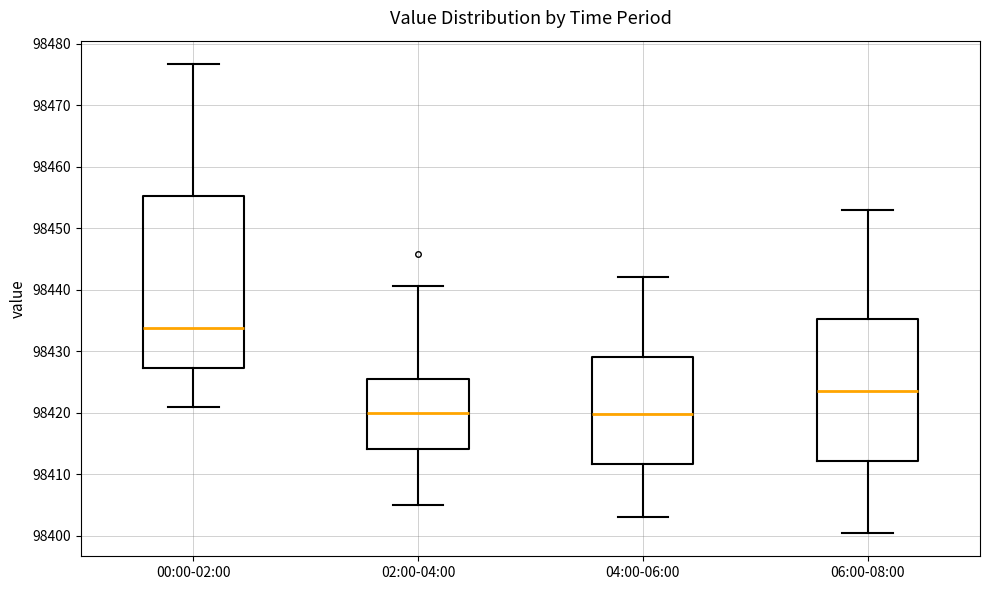

Where does the upper whisker of the box for 06:00-08:00 end on the y-axis? The values are not printed on the chart, so give them approximately, as read against the axis.

98453